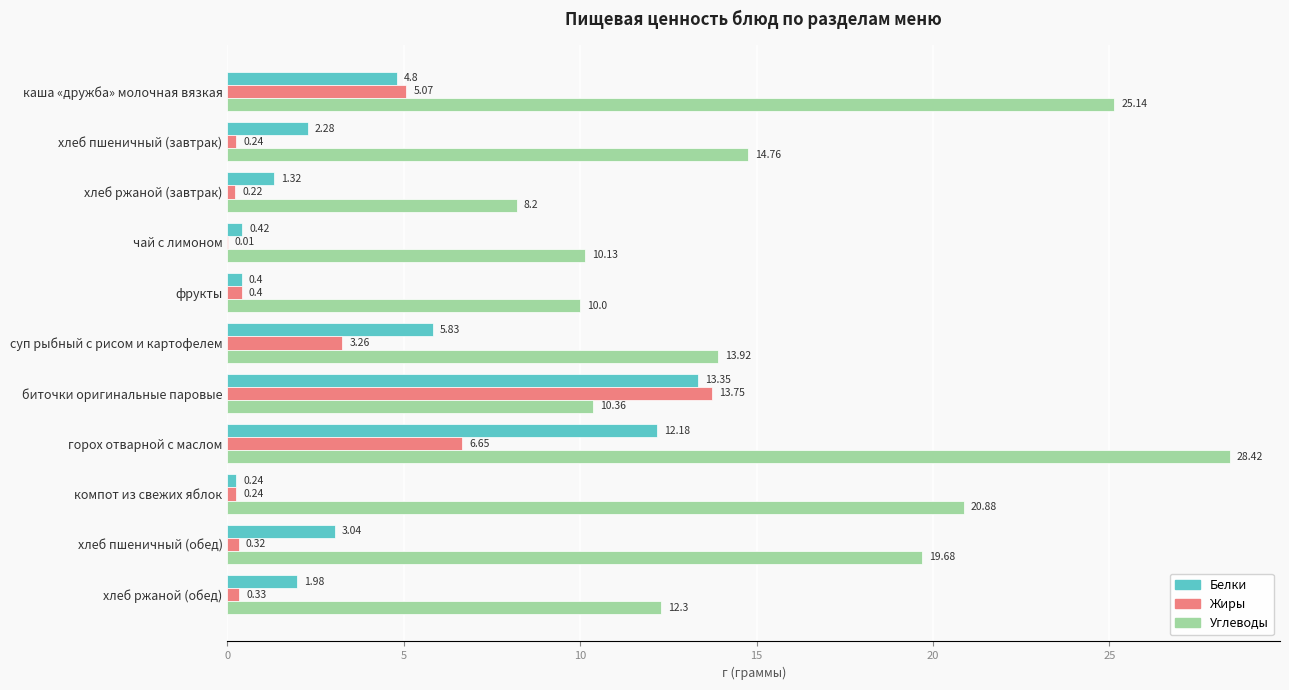

At which category is the sum across all series the highest?

горох отварной с маслом